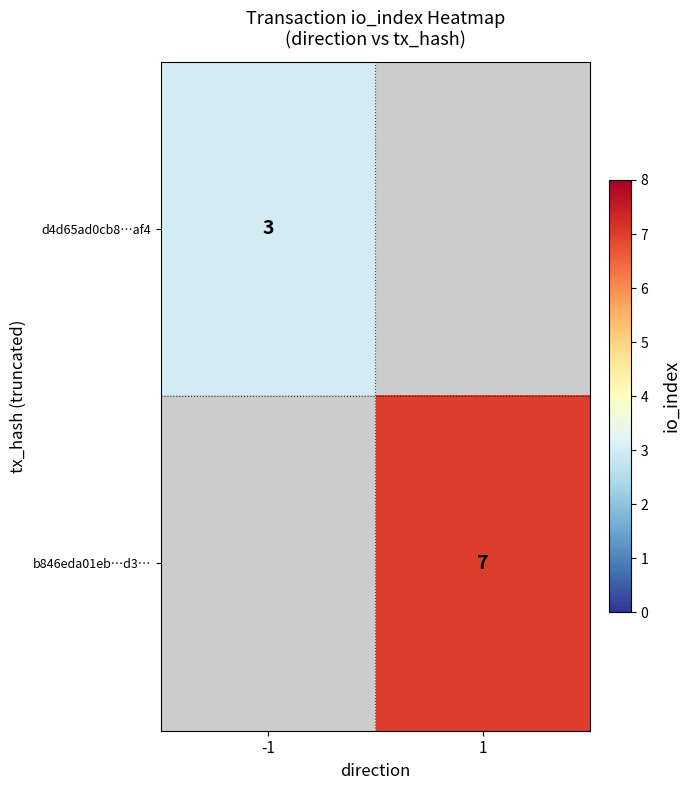

The value of b846eda01eb…d3… at 1 is 7. True or false?

True